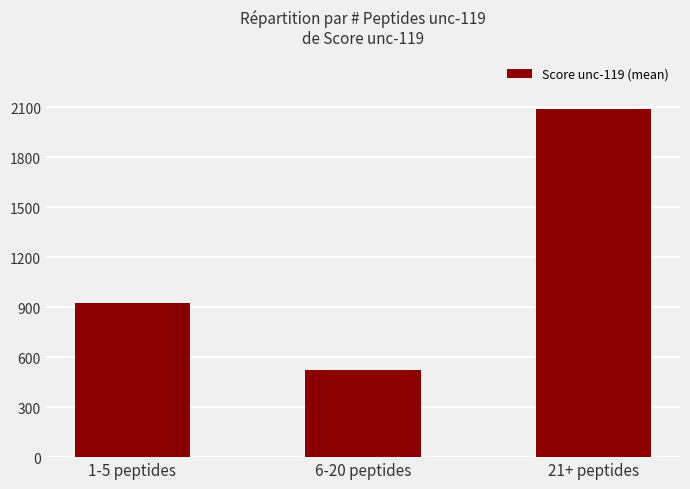

Between 1-5 peptides and 21+ peptides, which is larger?

21+ peptides